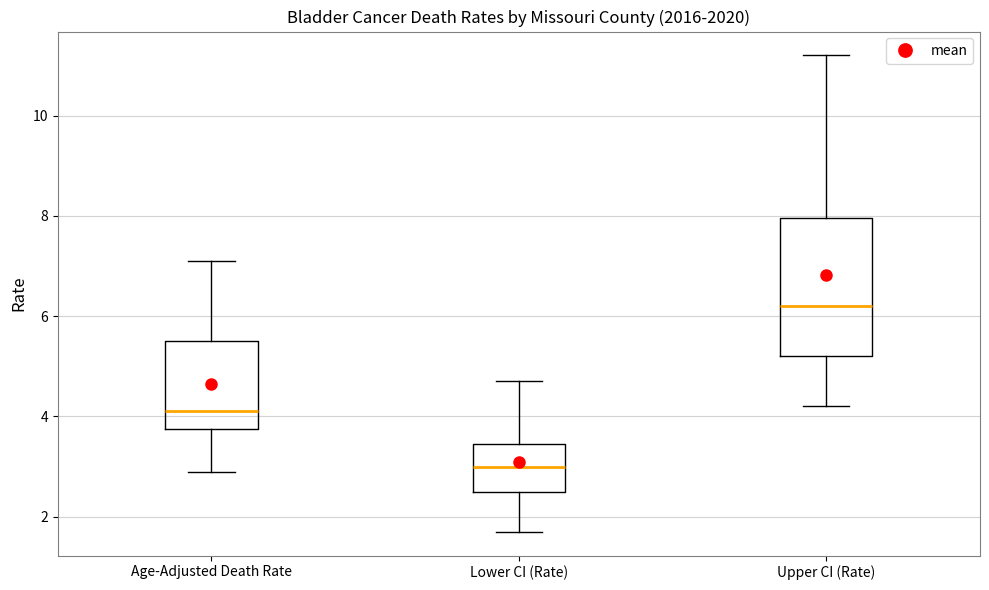

Which box's median line is the lowest?

Lower CI (Rate)